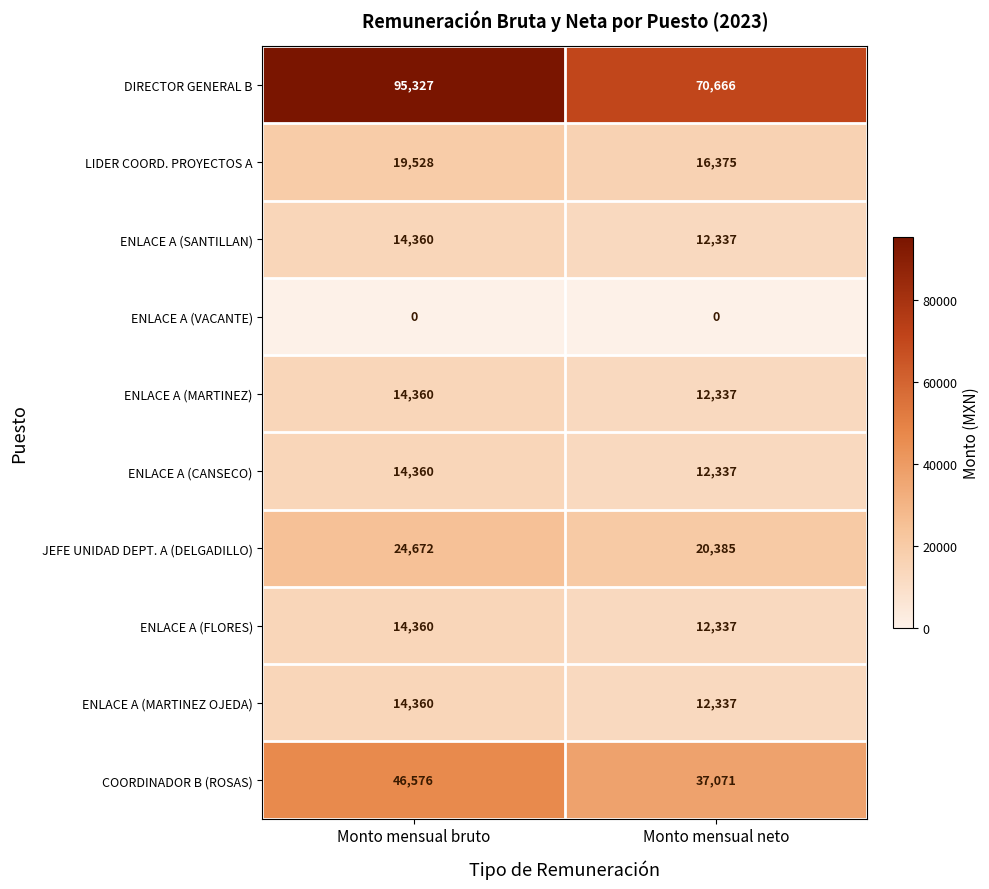

List the labels in order of ENLACE A (CANSECO) value, smallest first.

Monto mensual neto, Monto mensual bruto